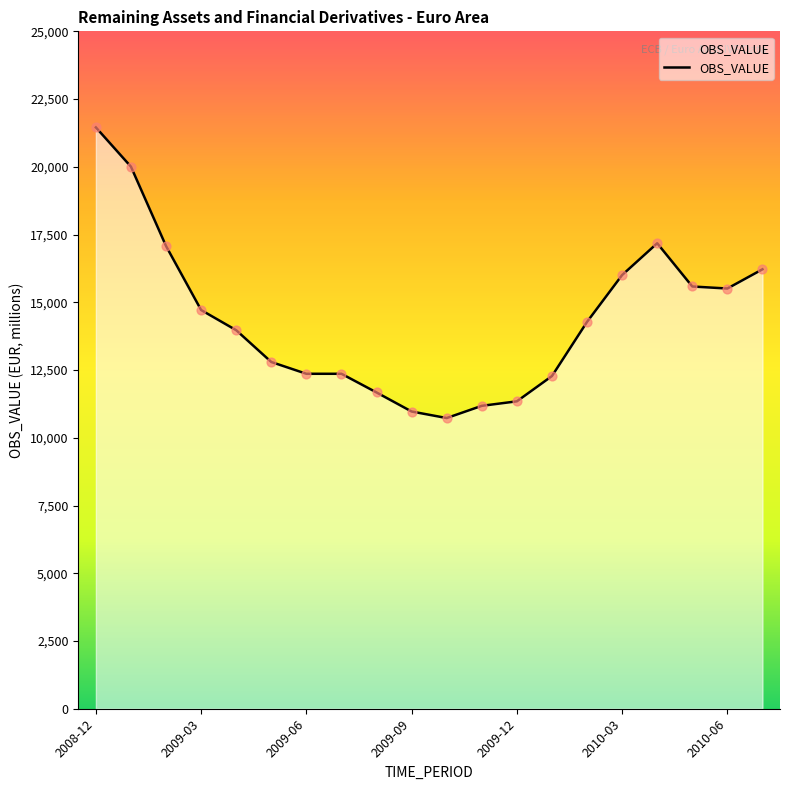

What is the minimum value shown in the chart?

10728.3